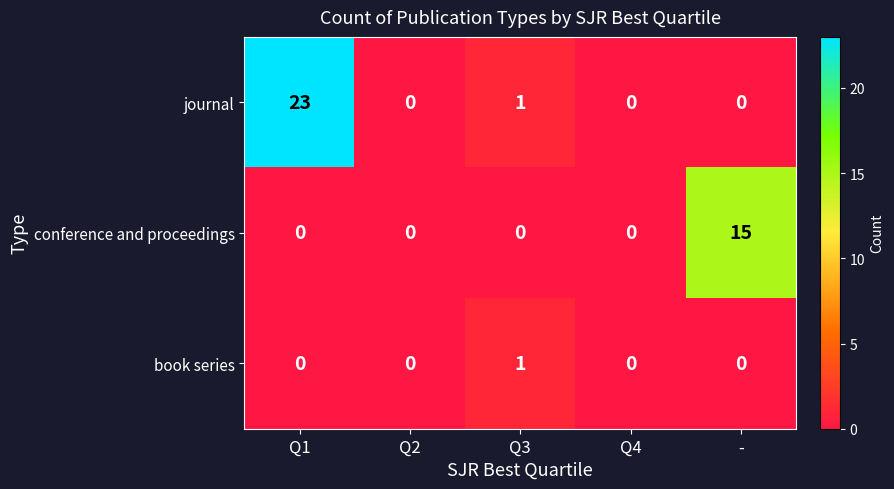

Rank the series by their average value, from highest to lowest.

journal, conference and proceedings, book series